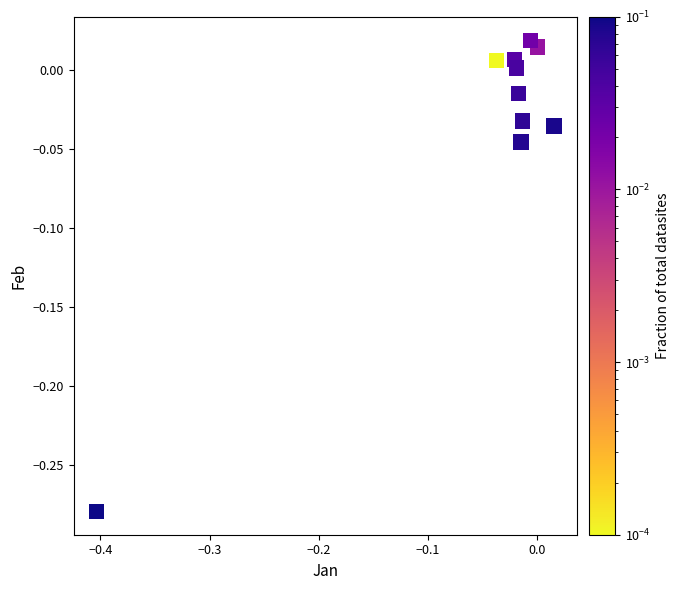

What is the range of X values (max minus min)?

0.4